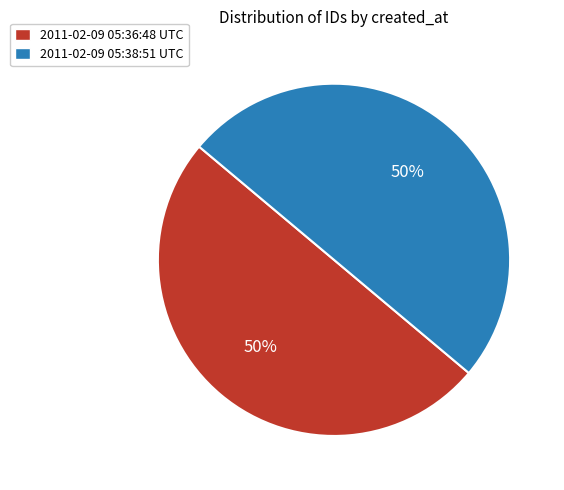

Combined, do 2011-02-09 05:36:48 UTC and 2011-02-09 05:38:51 UTC account for over 50%?

Yes